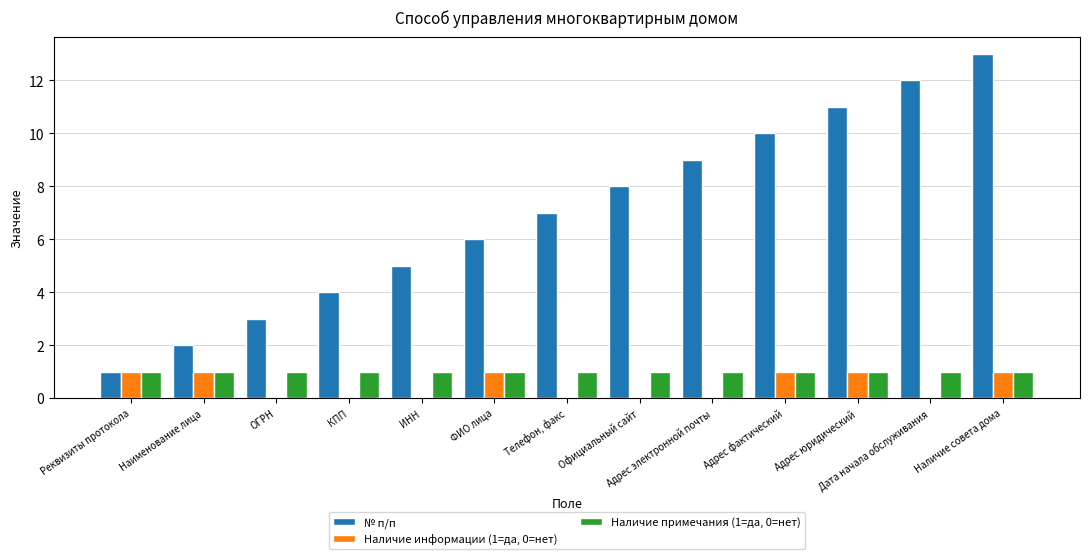

The Наличие информации (1=да, 0=нет) series shows 2 at ФИО лица. True or false?

False